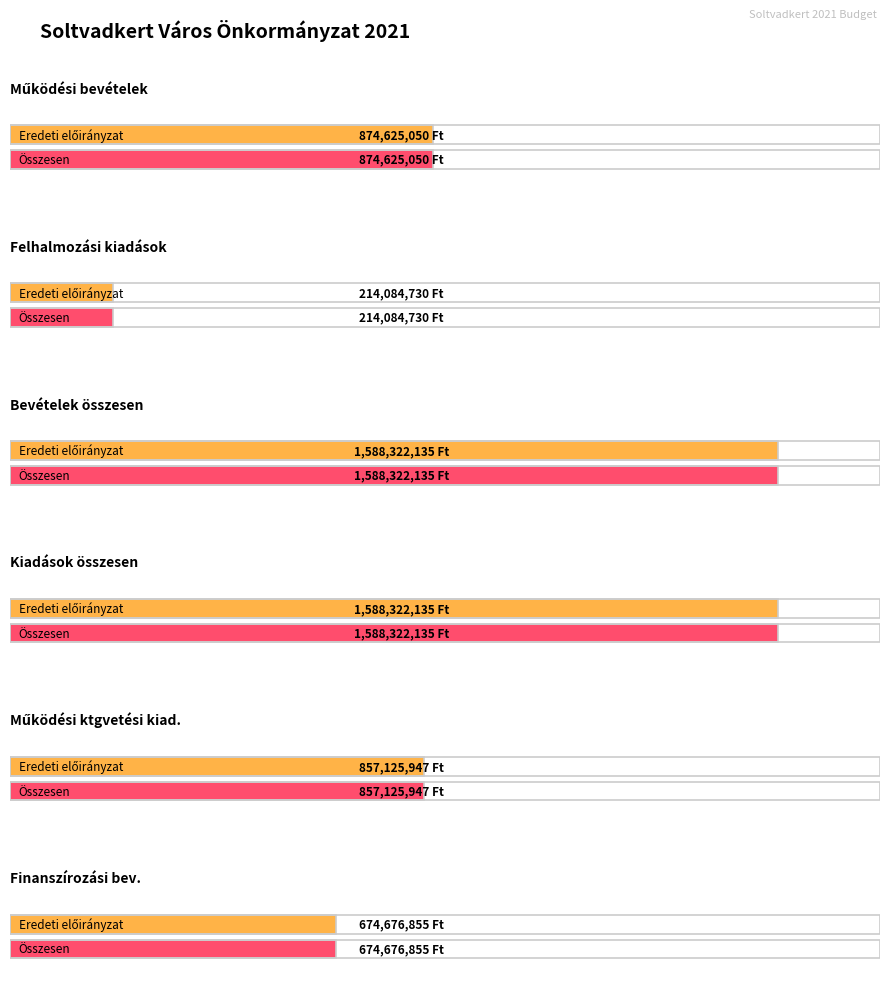

What is the sum of the Bevételek összesen values at Összesen and Eredeti ei.?

3176644270